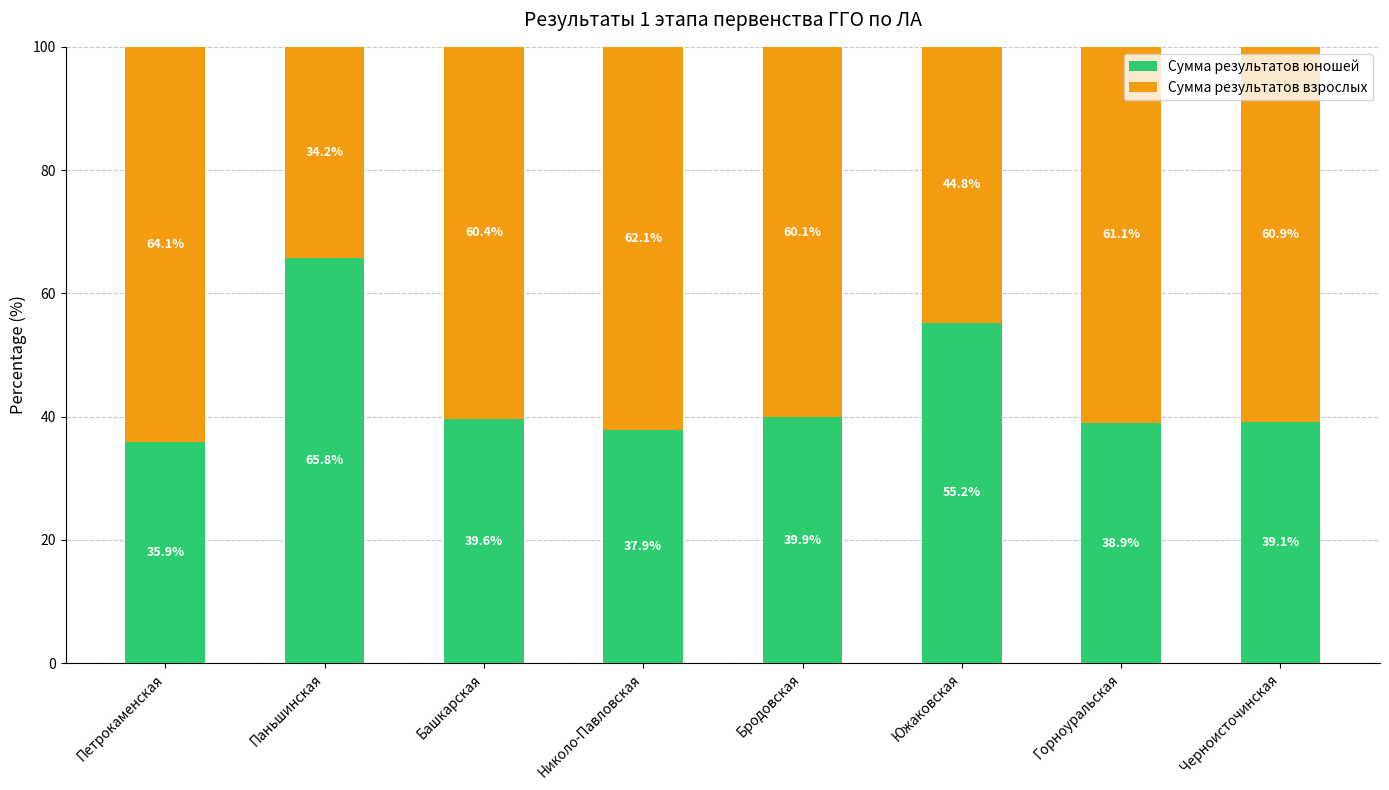

What is the approximate value of Сумма результатов юношей at Паньшинская?

65.8